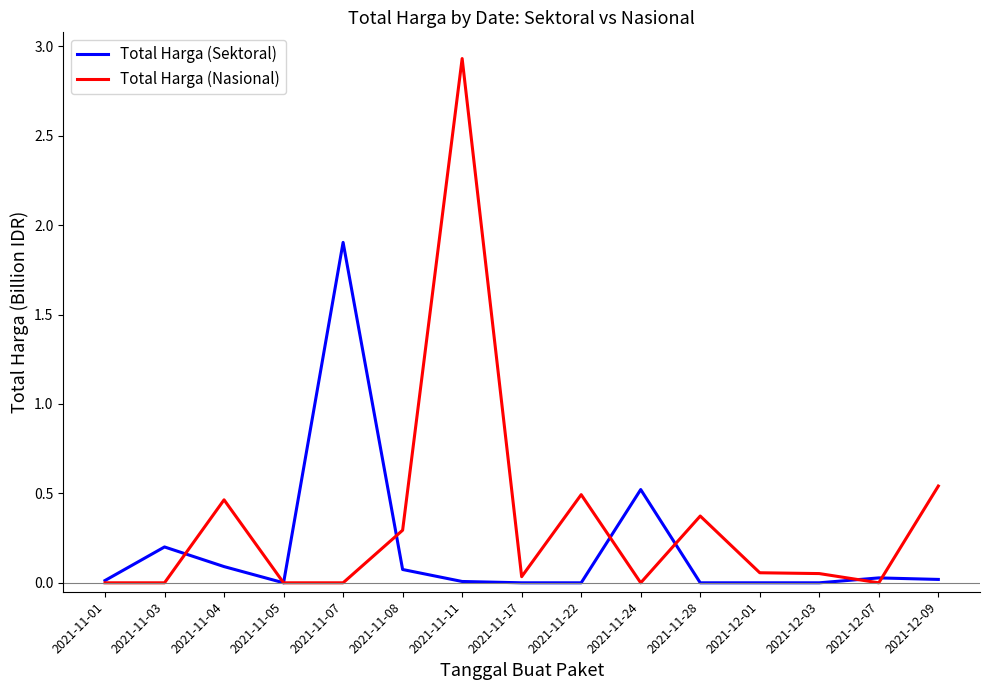

The value of Total Harga (Nasional) at 2021-11-01 is -1.7. True or false?

False